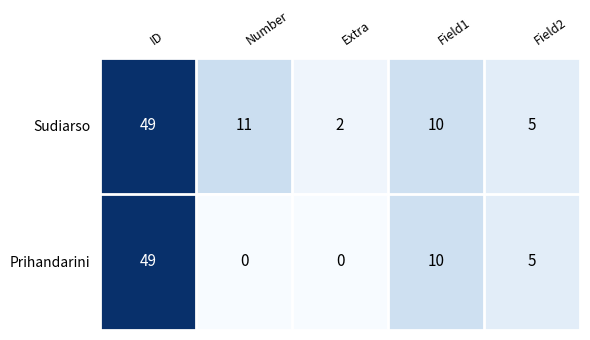

What is the greatest value displayed?

49